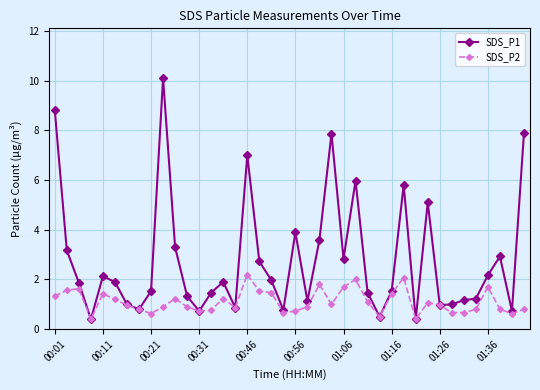

What is the greatest value displayed?

10.1